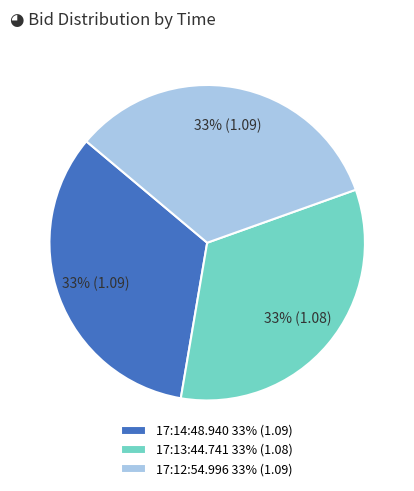

To the nearest percent, what portion does 17:13:44.741 represent?

33%